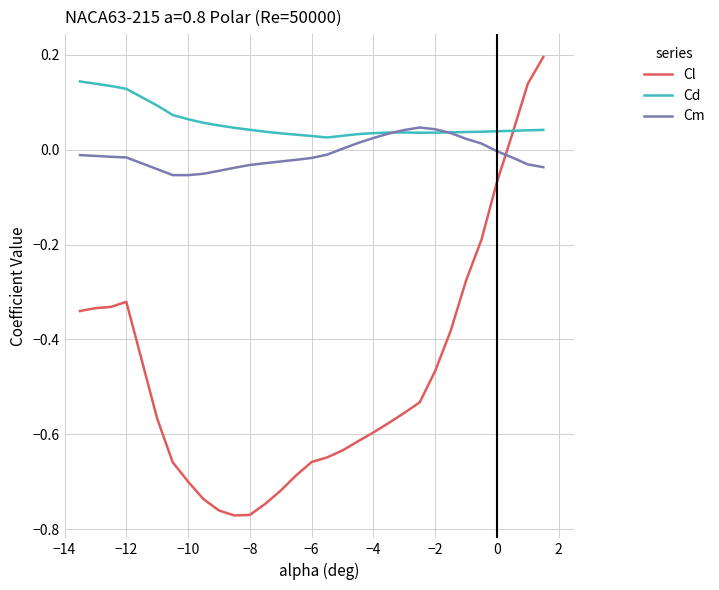

How many times do Cm and Cl cross each other?

1